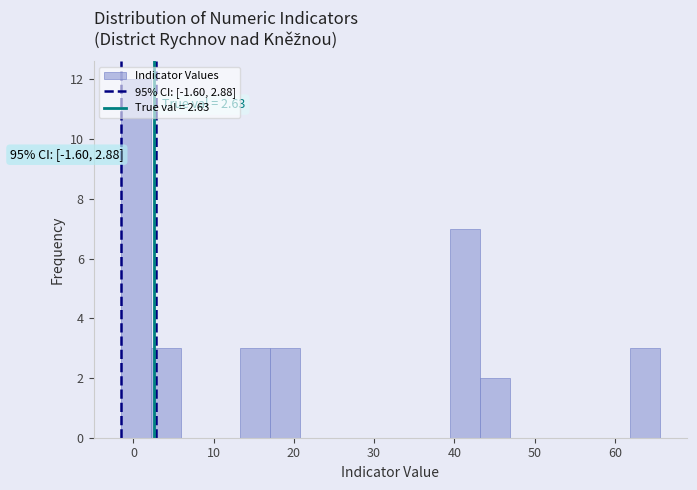

Around what value on the x-axis is the tallest bar? Give the approximate position of its centre, as read against the axis.

0